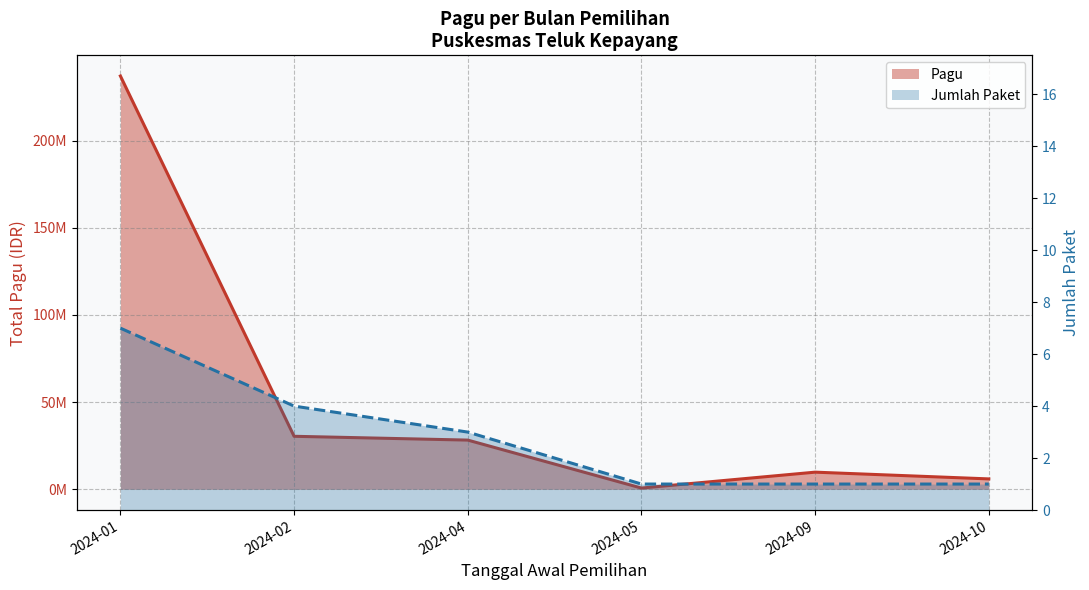

List the labels in order of Pagu value, smallest first.

2024-05, 2024-10, 2024-09, 2024-04, 2024-02, 2024-01